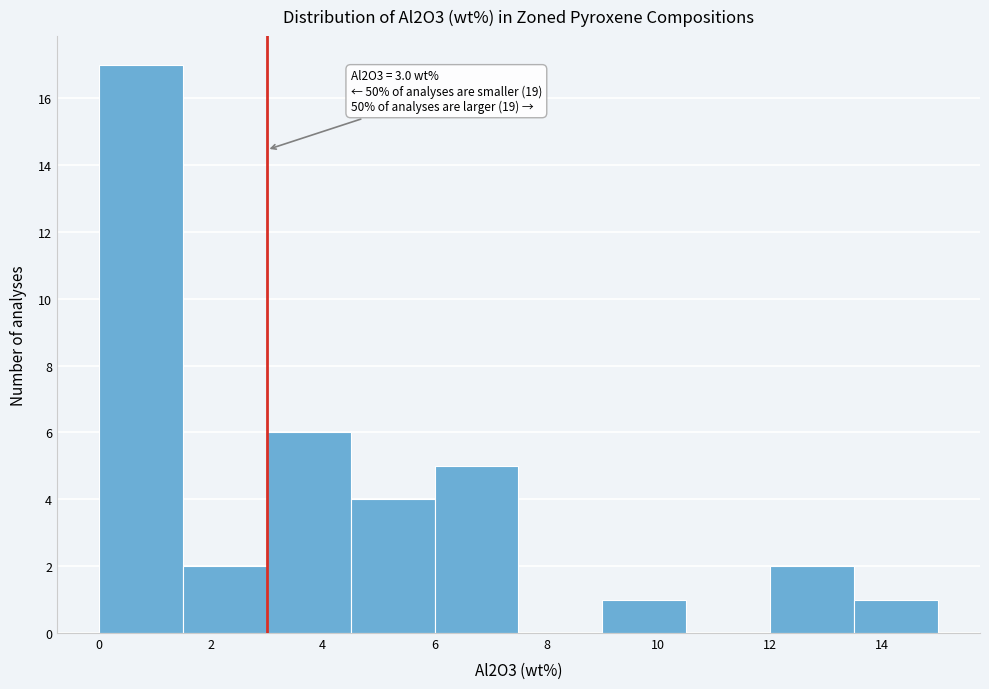

Over which range of the x-axis is the bar tallest?

0.0 to 1.5